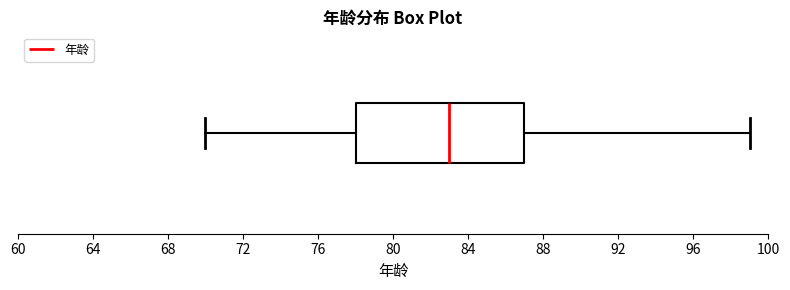

Transcribe this box plot: give where the median line is, the range the box spans, and where the two whiskers end, as read against the x-axis. The values are not printed on the chart, so give them approximately, as read against the axis.

median 83, box 78 to 87, whiskers 70 to 99